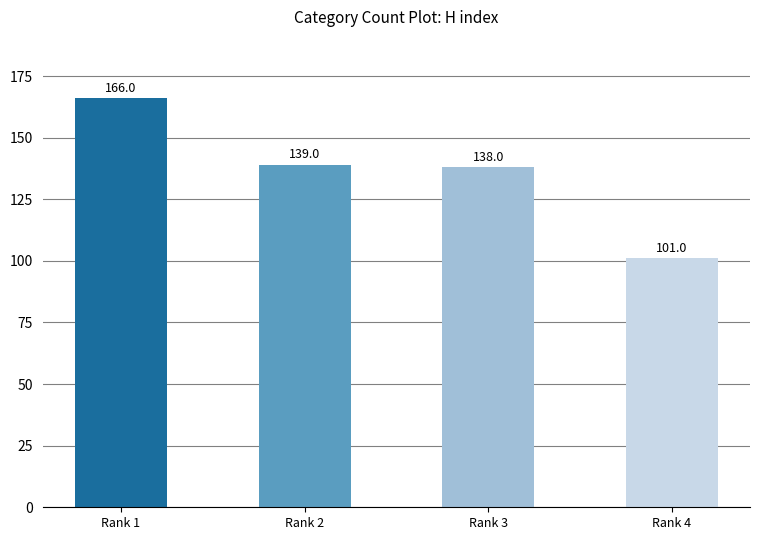

The chart shows a value of 178 at Rank 4. True or false?

False